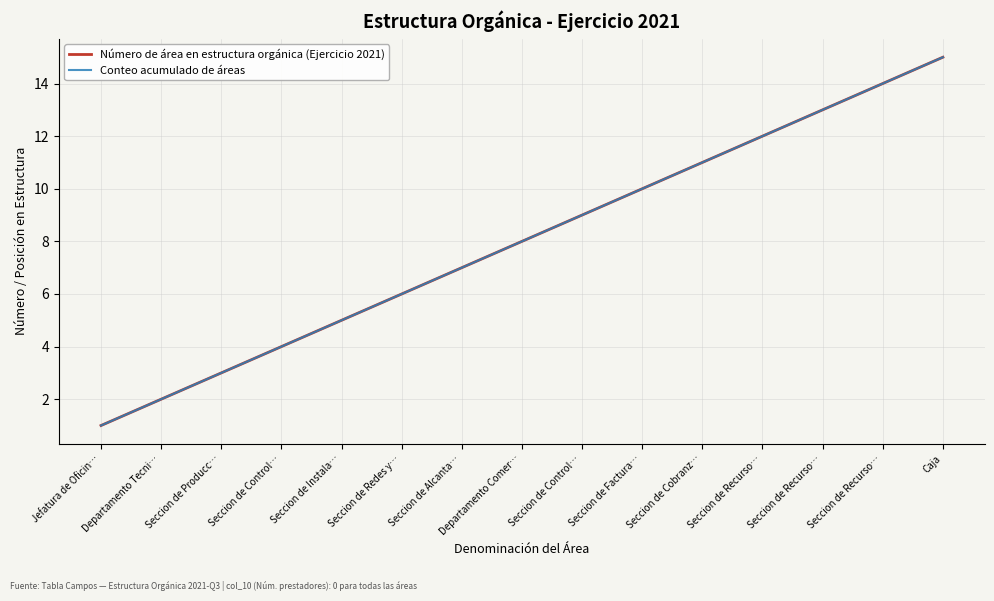

Does the chart display data point markers on the line(s)?

No